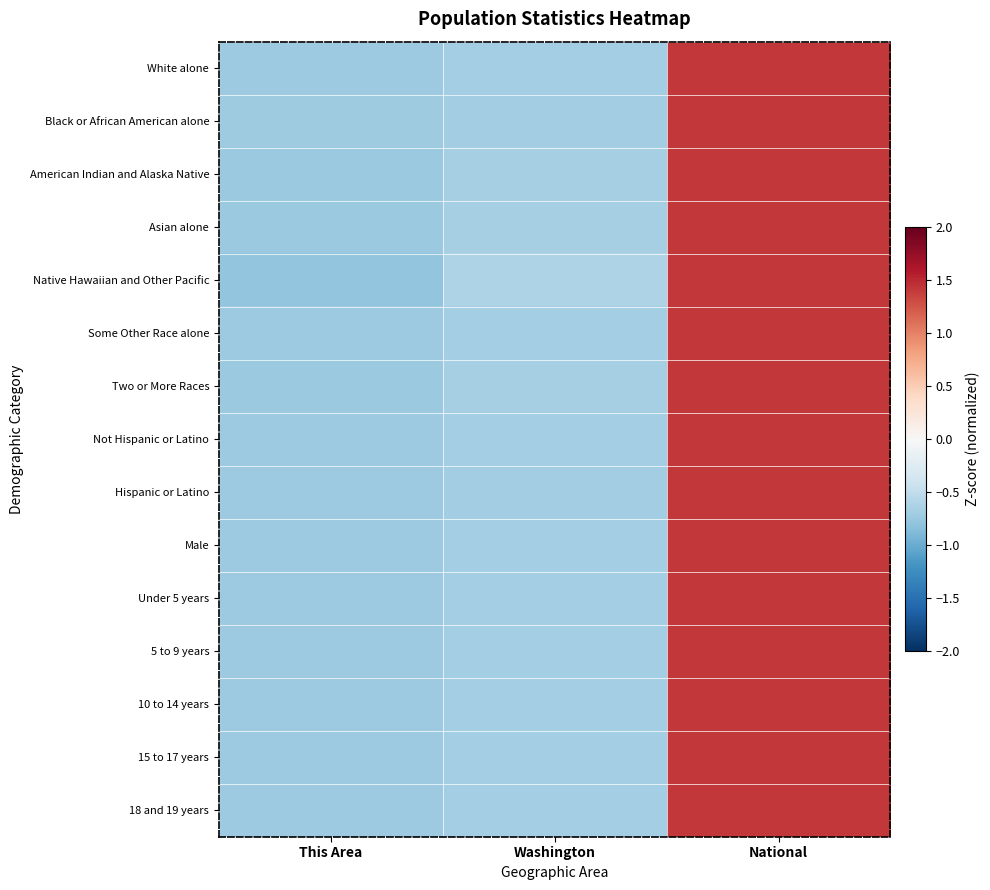

Reading right to left, what are all the values shown in this chart?

White alone: National=1.4	Washington=-0.7	This Area=-0.7
Black or African American alone: National=1.4	Washington=-0.7	This Area=-0.7
American Indian and Alaska Native: National=1.4	Washington=-0.7	This Area=-0.7
Asian alone: National=1.4	Washington=-0.7	This Area=-0.7
Native Hawaiian and Other Pacific: National=1.4	Washington=-0.6	This Area=-0.8
Some Other Race alone: National=1.4	Washington=-0.7	This Area=-0.7
Two or More Races: National=1.4	Washington=-0.7	This Area=-0.7
Not Hispanic or Latino: National=1.4	Washington=-0.7	This Area=-0.7
Hispanic or Latino: National=1.4	Washington=-0.7	This Area=-0.7
Male: National=1.4	Washington=-0.7	This Area=-0.7
Under 5 years: National=1.4	Washington=-0.7	This Area=-0.7
5 to 9 years: National=1.4	Washington=-0.7	This Area=-0.7
10 to 14 years: National=1.4	Washington=-0.7	This Area=-0.7
15 to 17 years: National=1.4	Washington=-0.7	This Area=-0.7
18 and 19 years: National=1.4	Washington=-0.7	This Area=-0.7